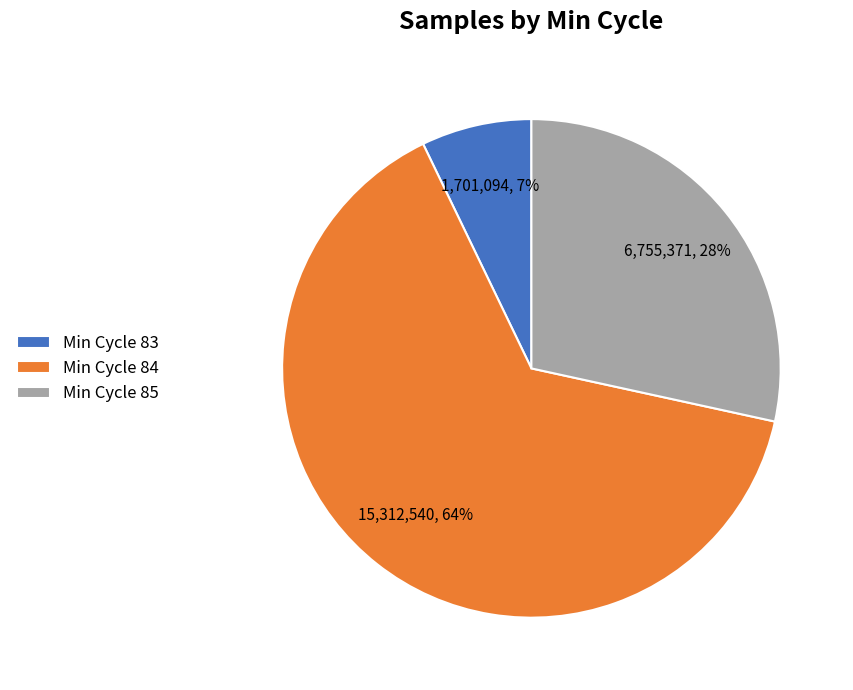

Which category has the biggest portion of the pie?

Min Cycle 84